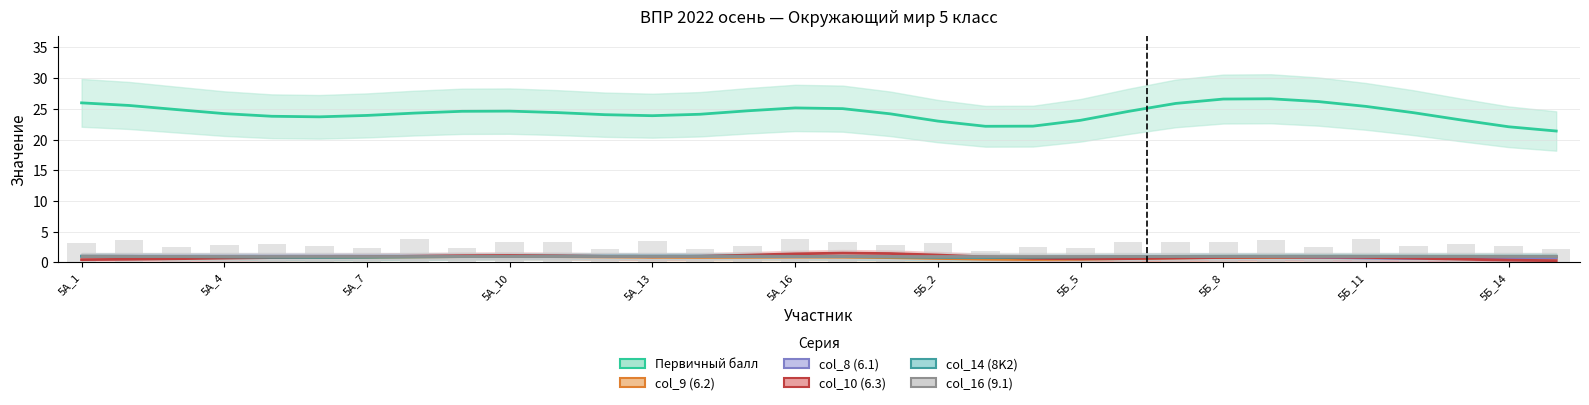

Where is Первичный балл nearest to the value 24?

11